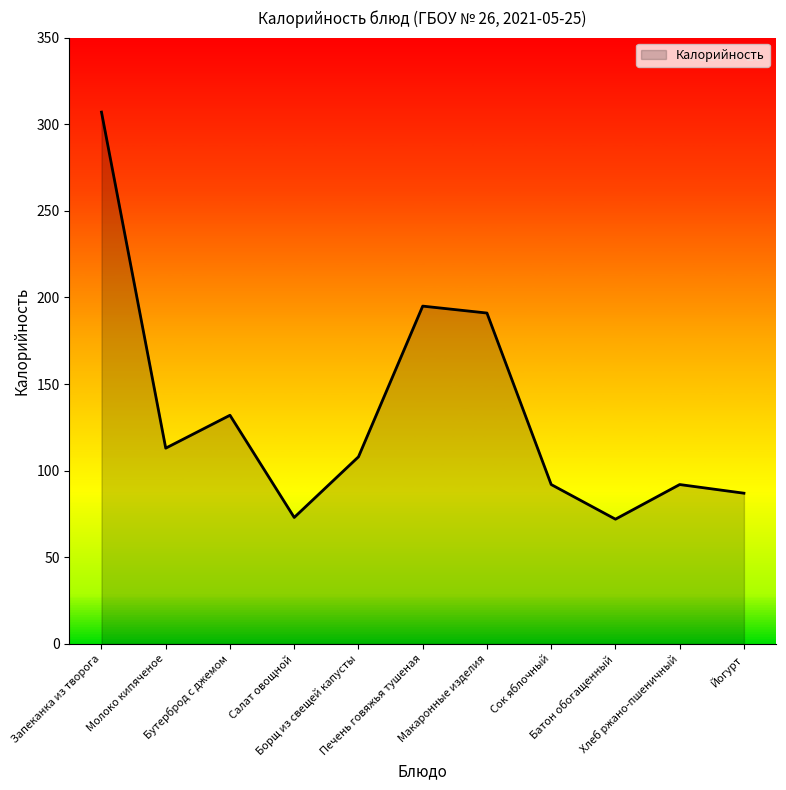

True or false: the data shows 87 at Йогурт.

True